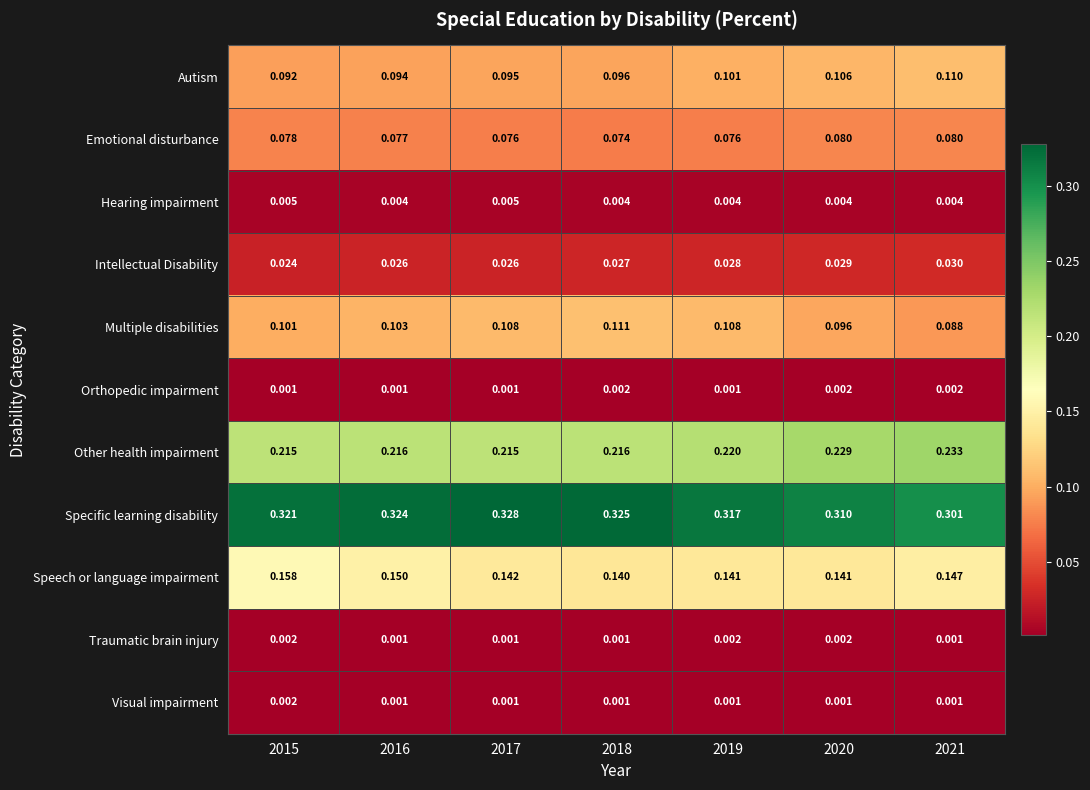

At how many categories does at least one series exceed 0?

7